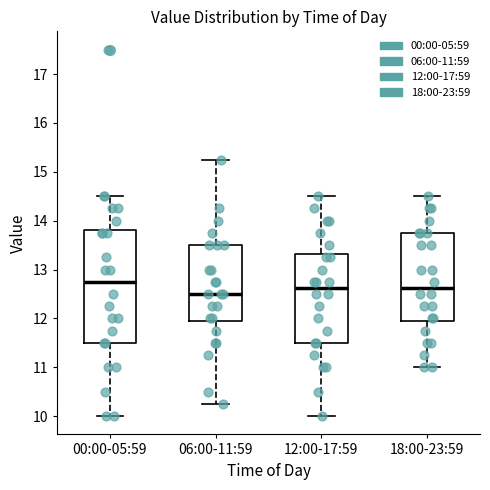

Which box has the lowest median line?

06:00-11:59